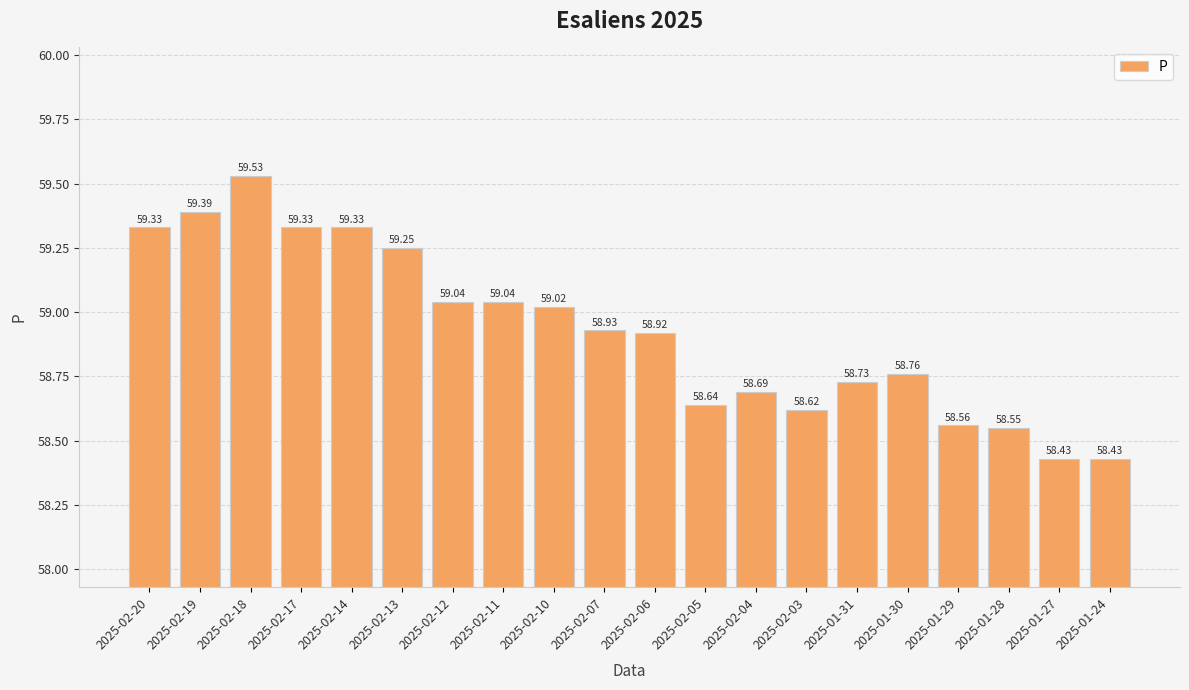

What is the change in value from 2025-02-20 to 2025-01-30?

-0.6